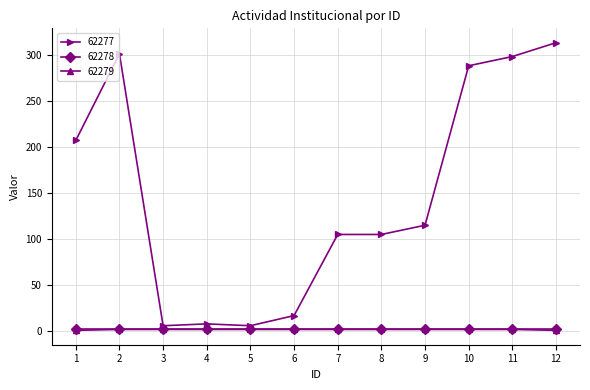

Count the number of data series in this chart.

3